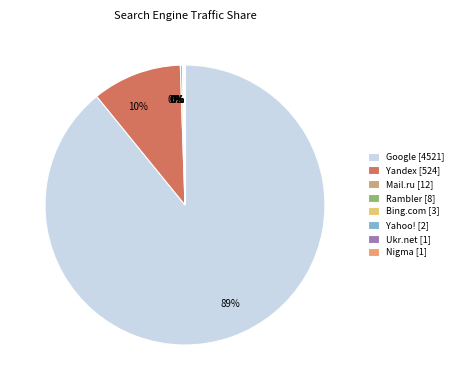

Which slice represents more than half of the pie?

Google [4521]